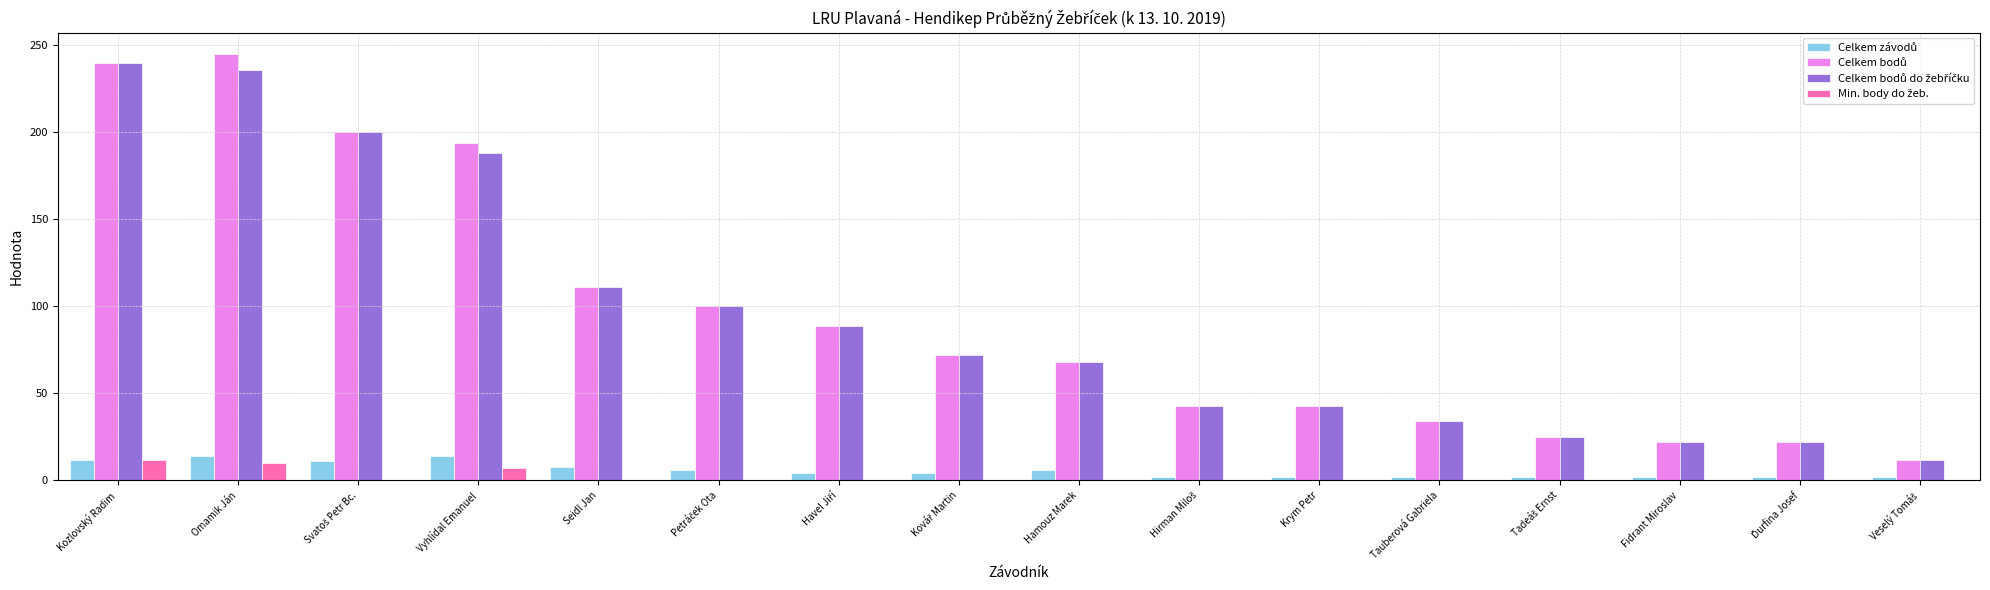

What is the greatest value displayed?

245